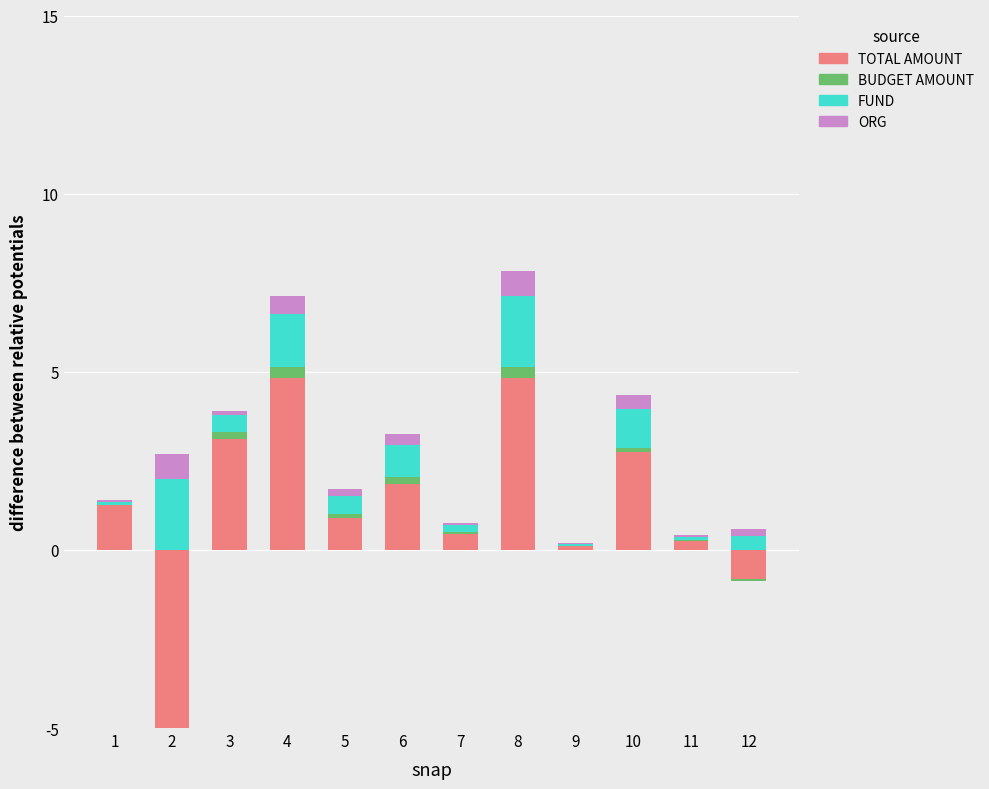

The value of FUND at 10 is 1.1. True or false?

True